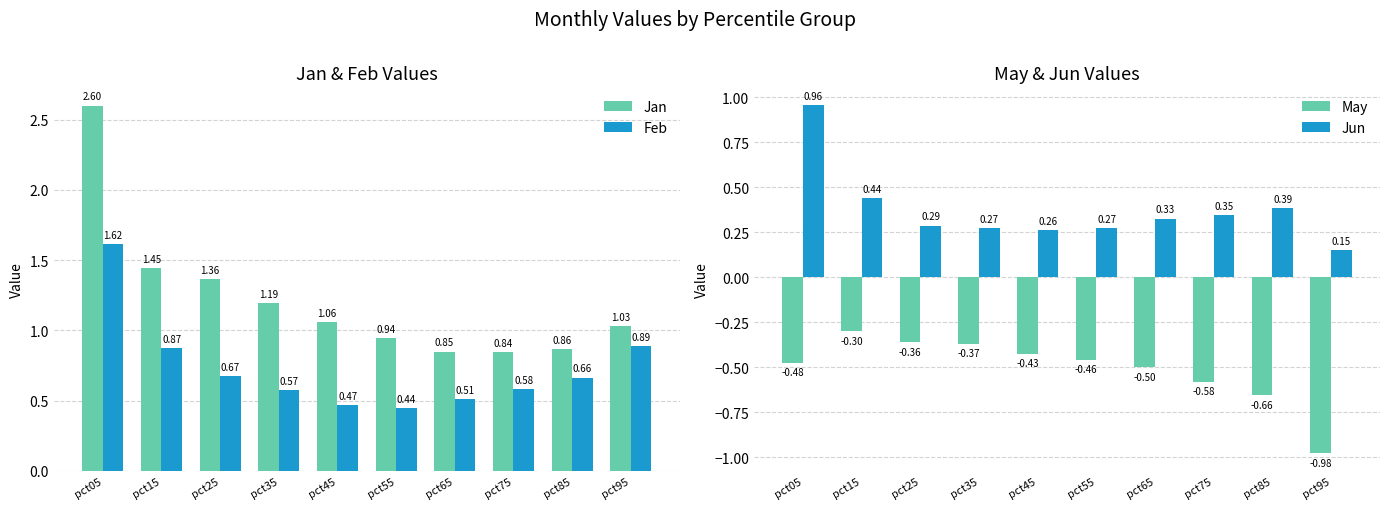

Which series has the widest spread of values?

Jan